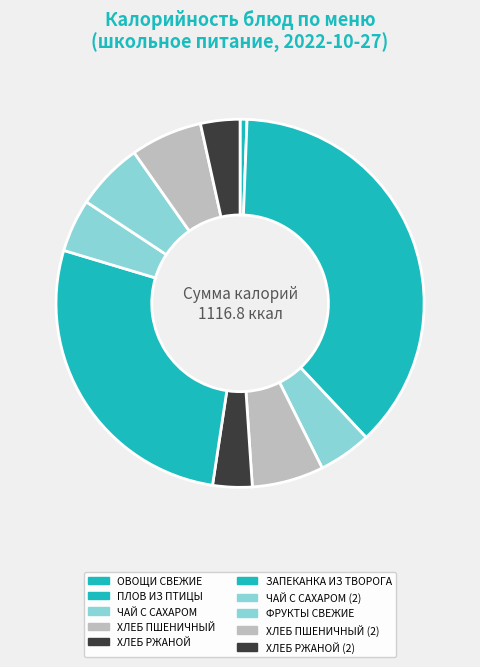

Is there a majority slice in this chart?

No